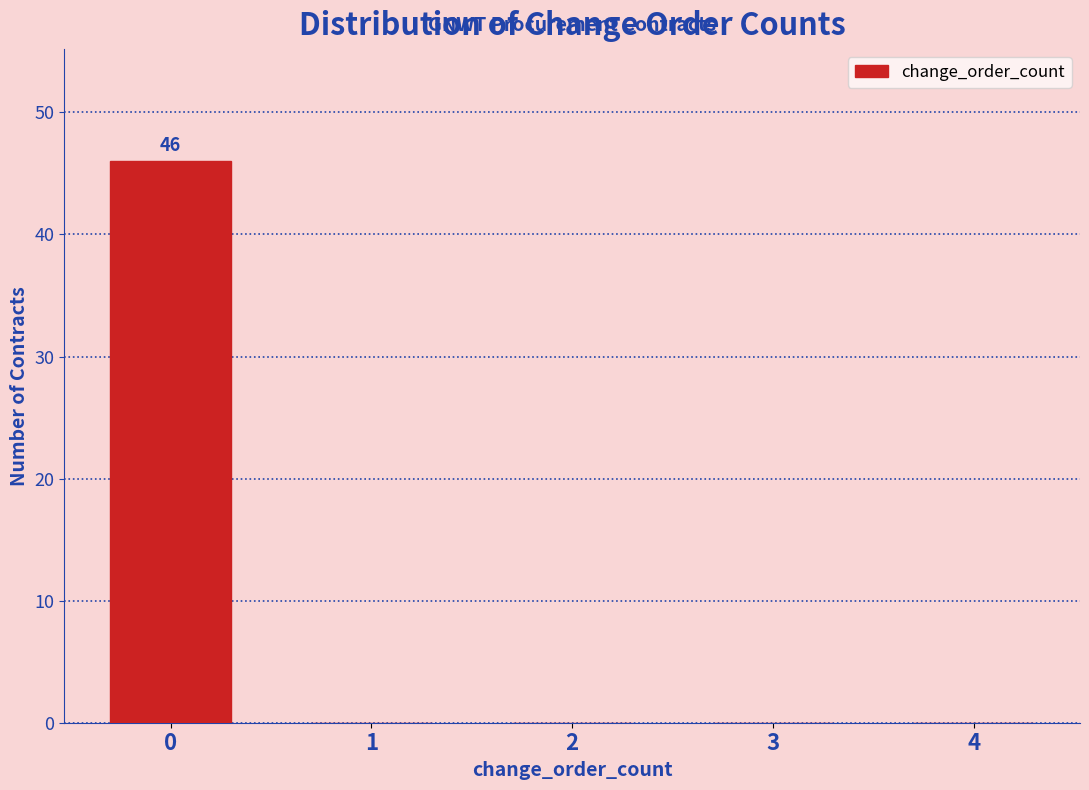

Reading left to right, extract all data points from this chart.

0=46	1=0	2=0	3=0	4=0